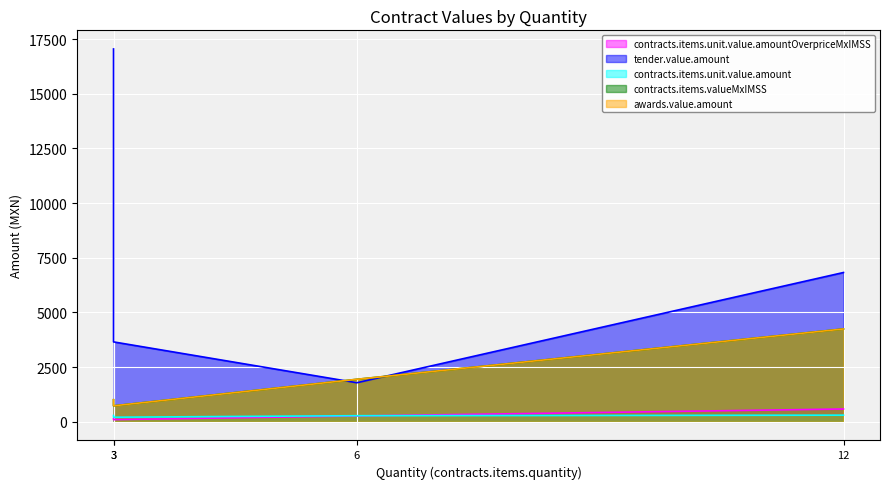

True or false: awards.value.amount has a value of 4245.6 at 12.

True